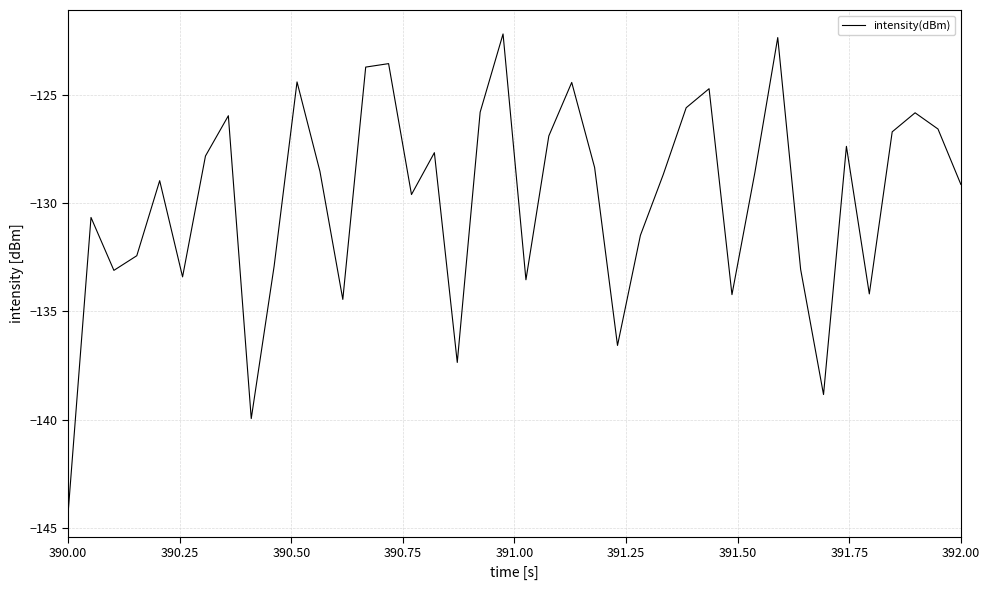

True or false: there are more than 2 points higher than both neighbors.

True